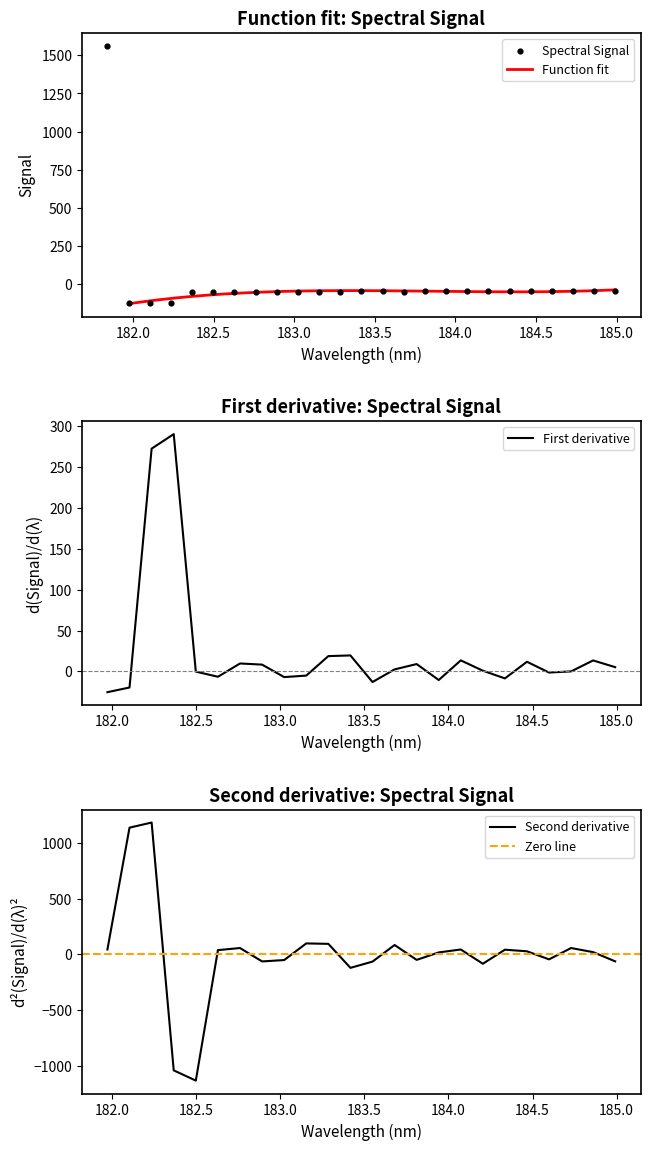

What is the highest value of the Function fit series?

-40.2